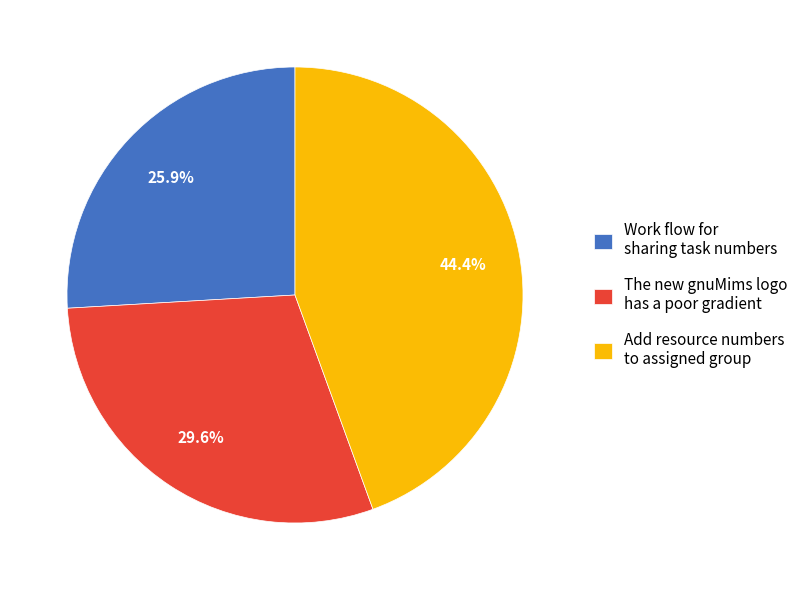

To the nearest percent, what is the difference between the largest and smallest slice percentages?

19%